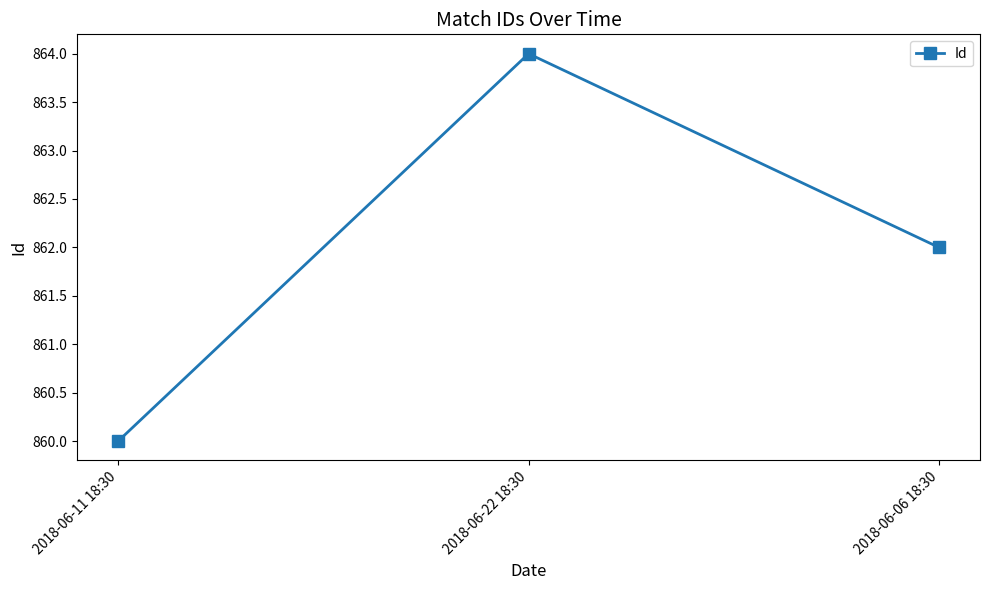

What is the smallest value displayed?

860